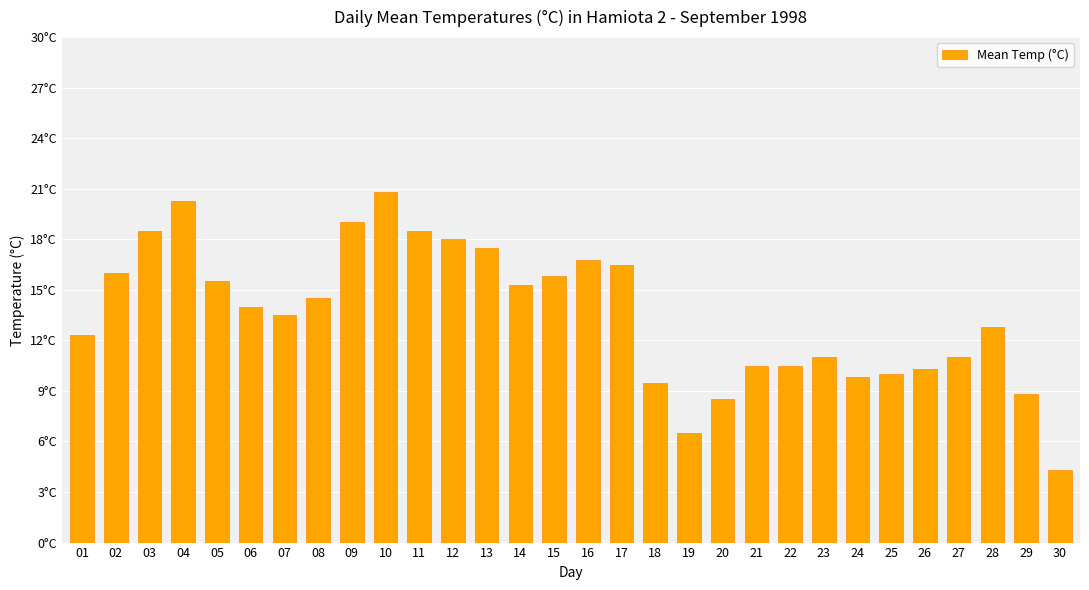

What is the approximate value at 30?

4.3